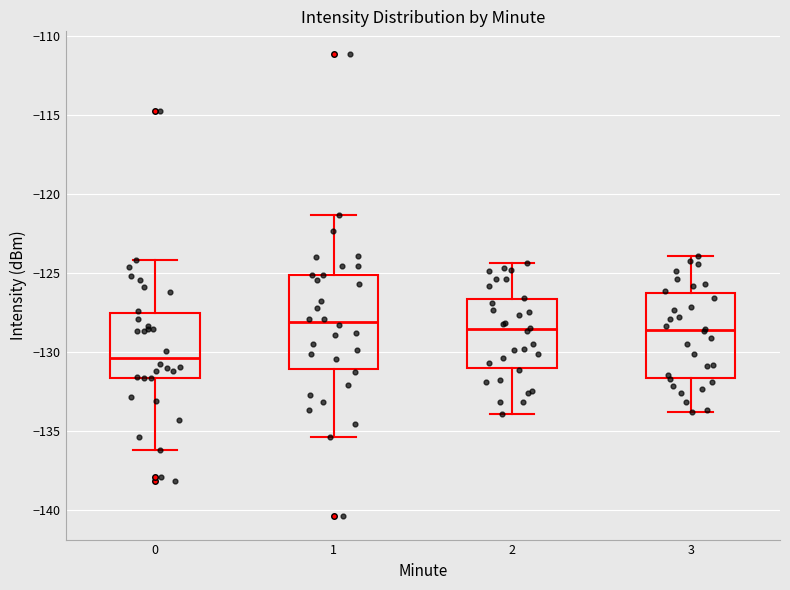

Which box is the tallest, from its lower edge to its upper edge?

1